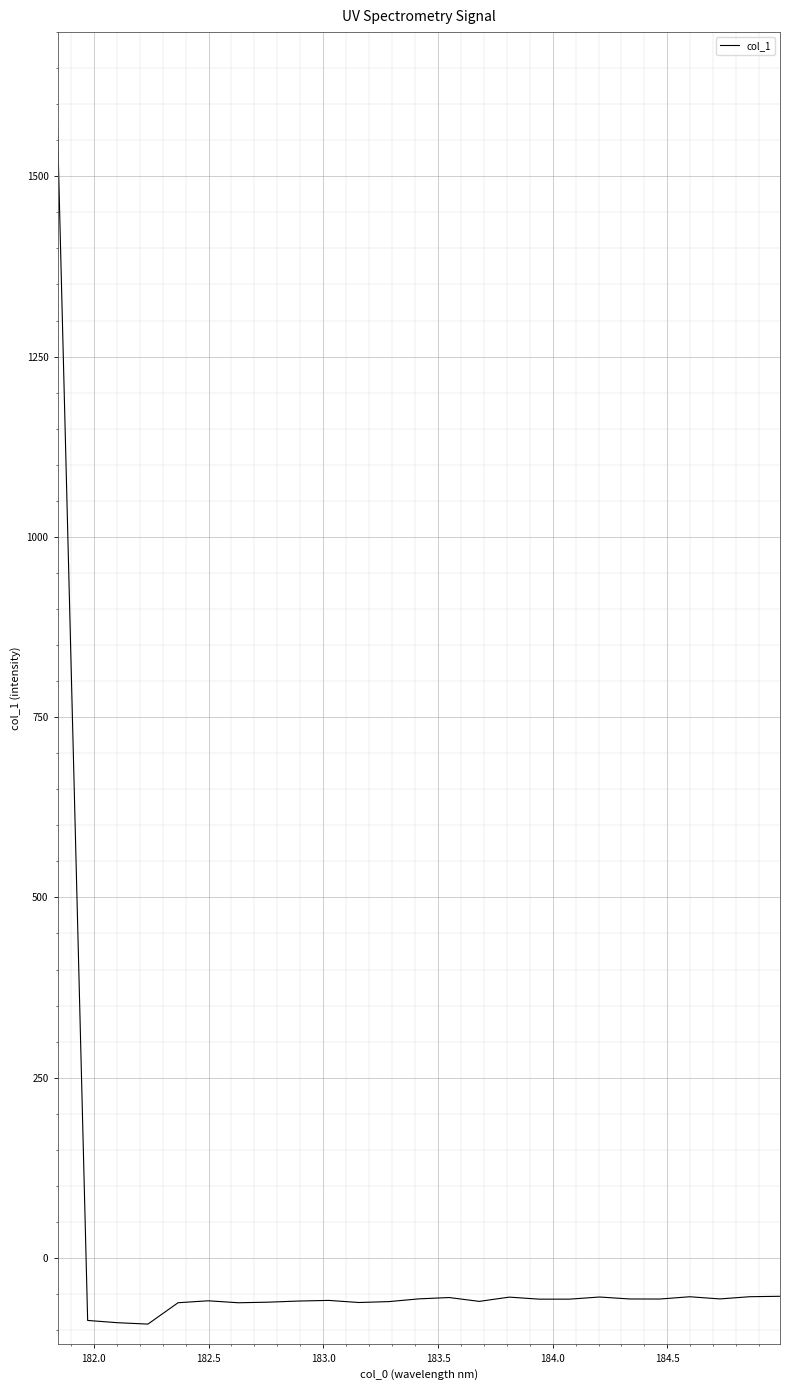

Does the chart have visible grid lines?

Yes